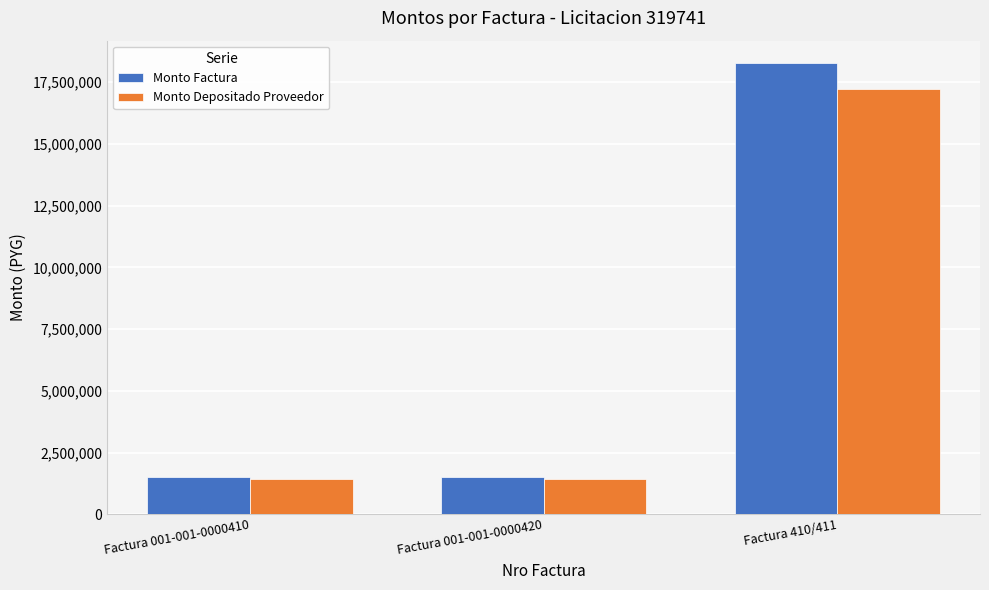

Is it true that Monto Factura equals 1500000 at Factura 001-001-0000420?

True